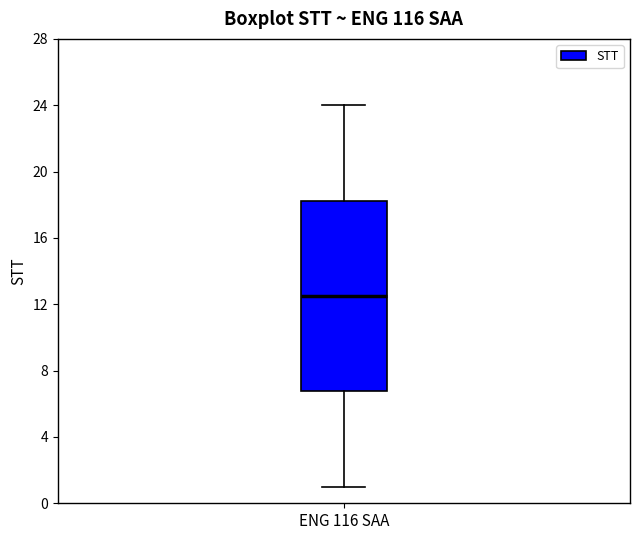

Where does the lower whisker of the box for ENG 116 SAA end on the y-axis? The values are not printed on the chart, so give them approximately, as read against the axis.

1.0